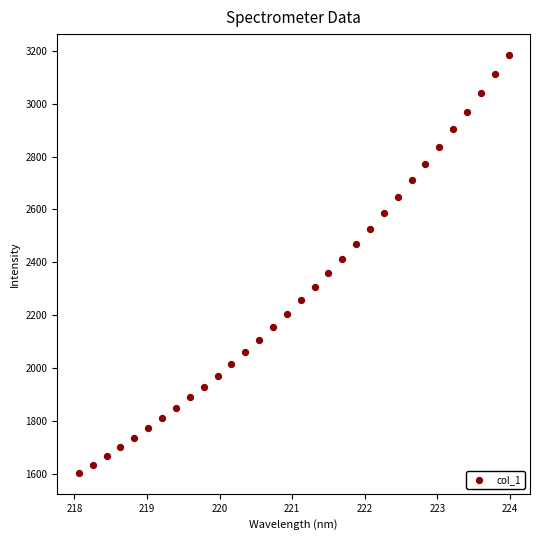

What is the range of X values (max minus min)?

5.9